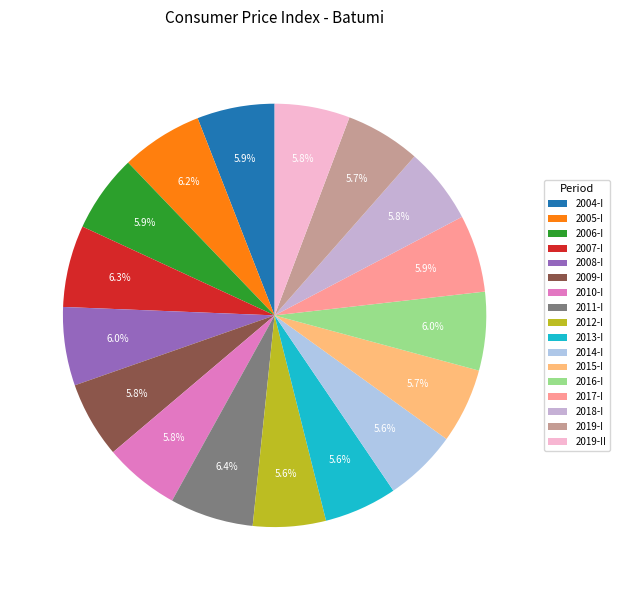

Combined, do 2006-I and 2018-I account for over 50%?

No